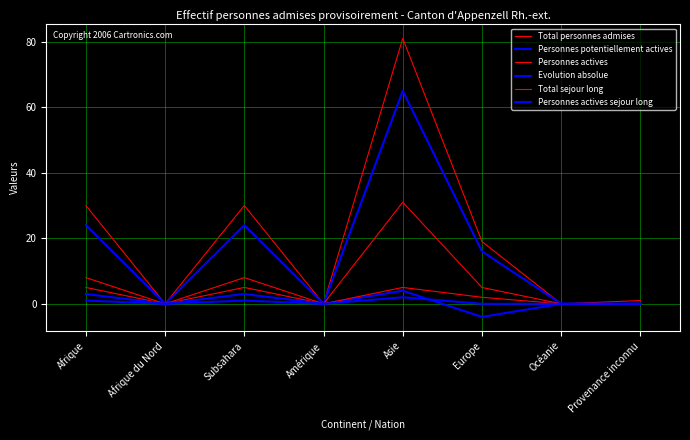

At which label is Personnes potentiellement actives closest to 32?

Afrique